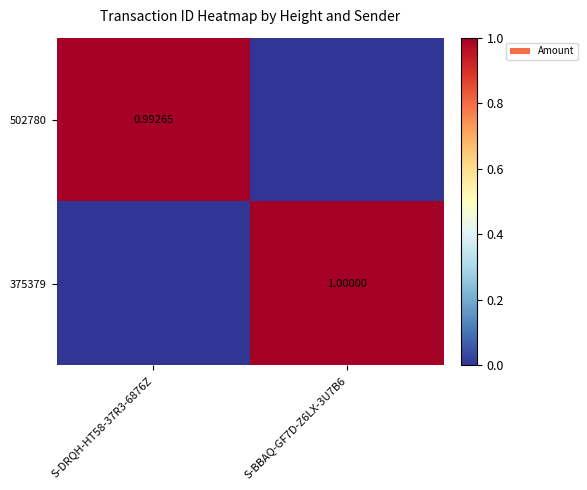

What is the average value of the 502780 series?

0.5